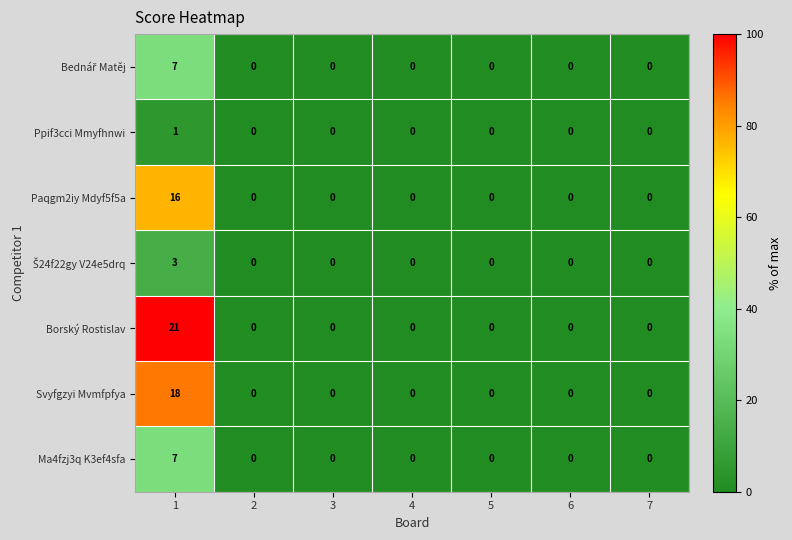

What is the highest value of the Paqgm2iy Mdyf5f5a series?

16